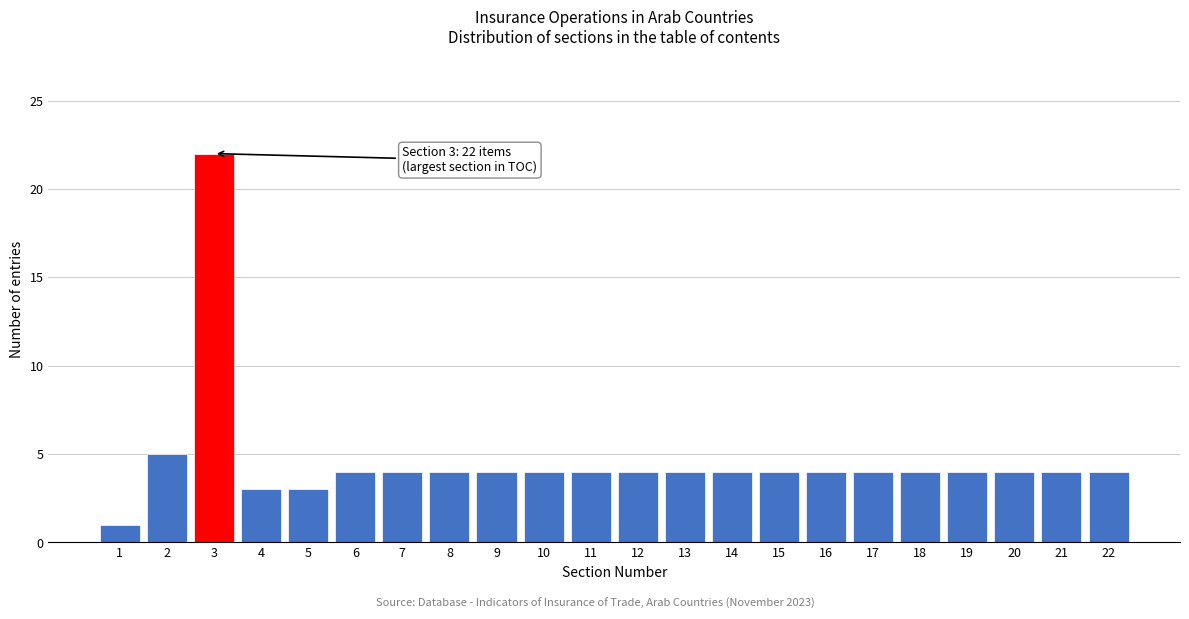

Reading left to right, list all the values displayed in this chart.

1	5	22	3	3	4	4	4	4	4	4	4	4	4	4	4	4	4	4	4	4	4